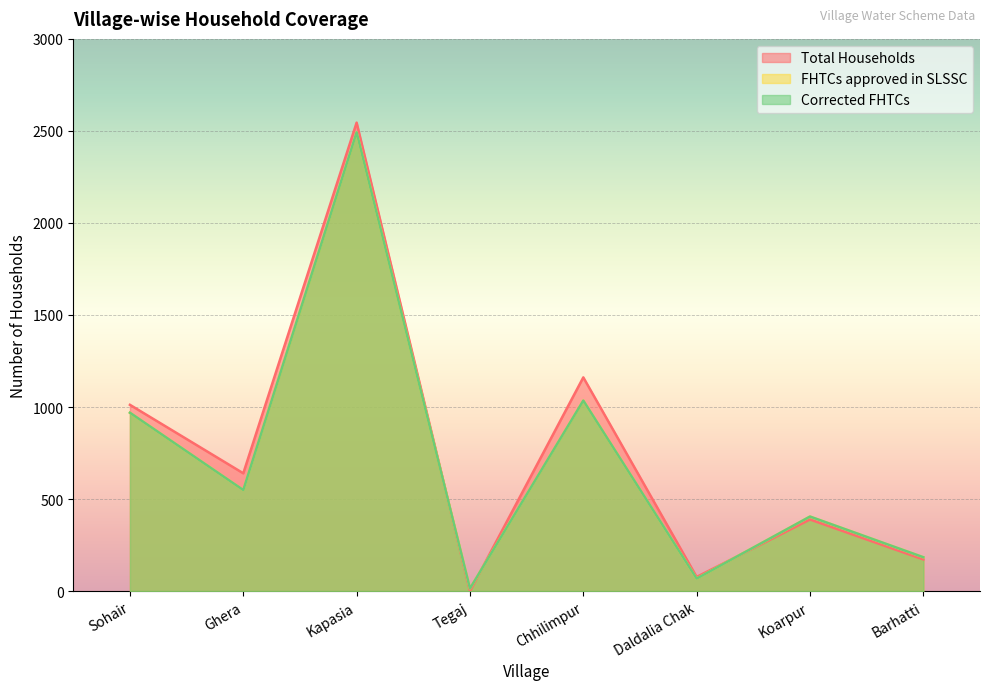

How many data points in Corrected FHTCs are less than 549?

4